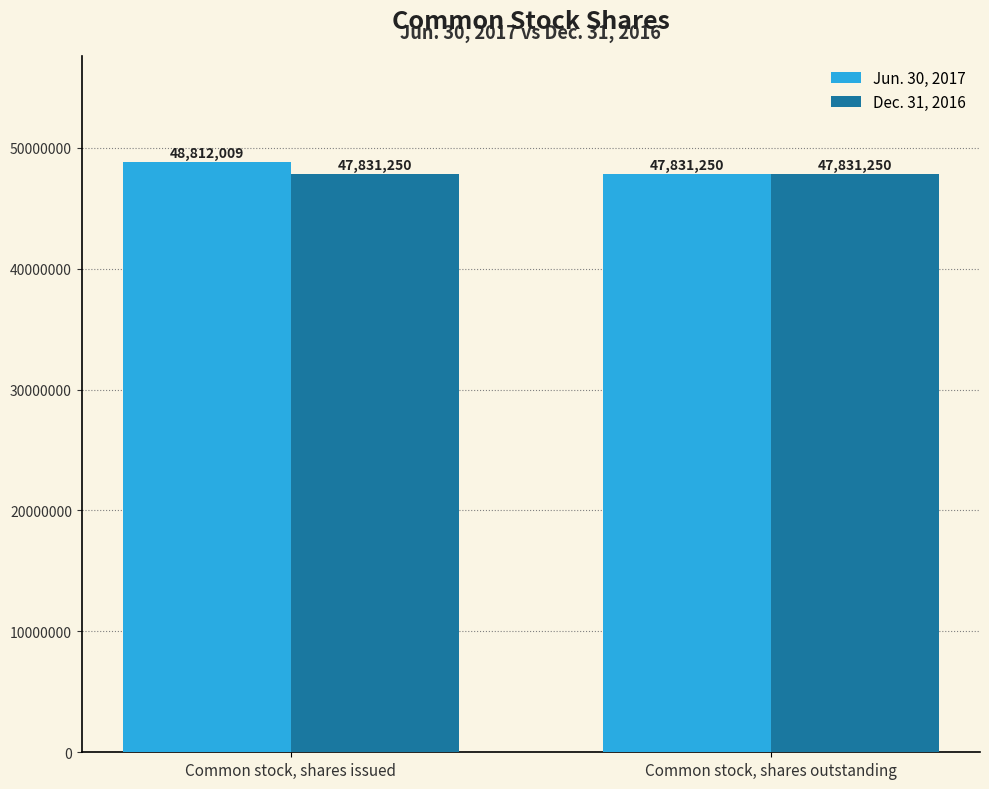

Between Common stock, shares issued and Common stock, shares outstanding, which series saw the biggest shift?

Jun. 30, 2017